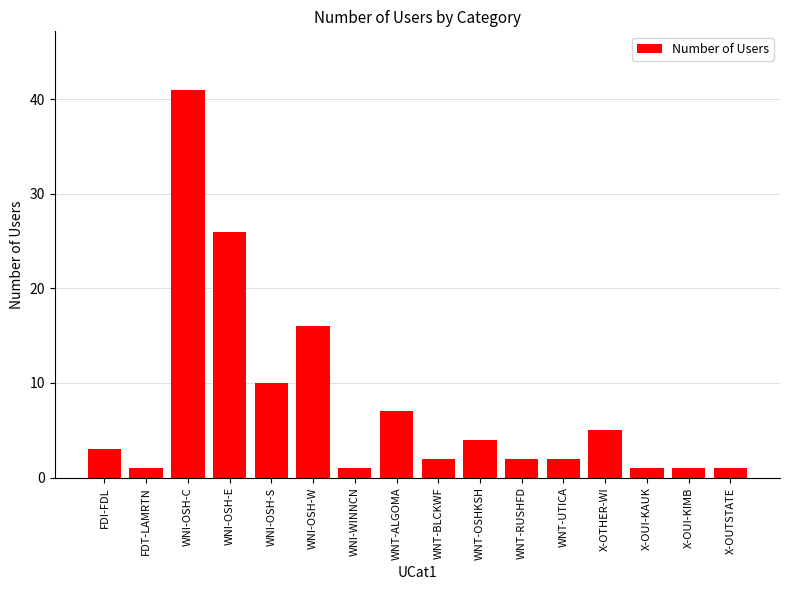

What is the difference between the maximum and minimum values?

40